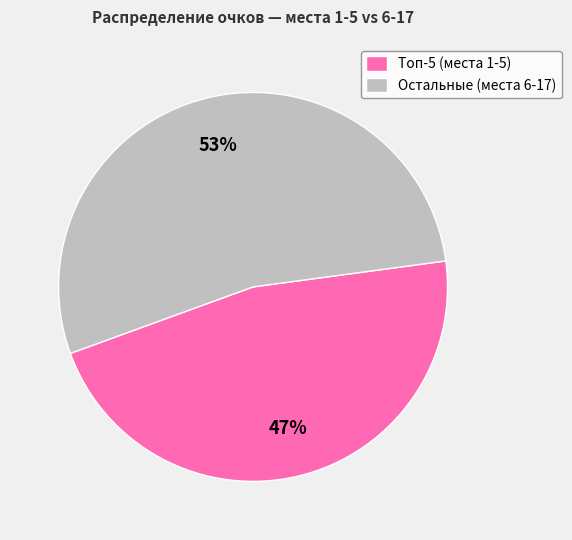

Which slice is the smallest?

Топ-5 (места 1-5)